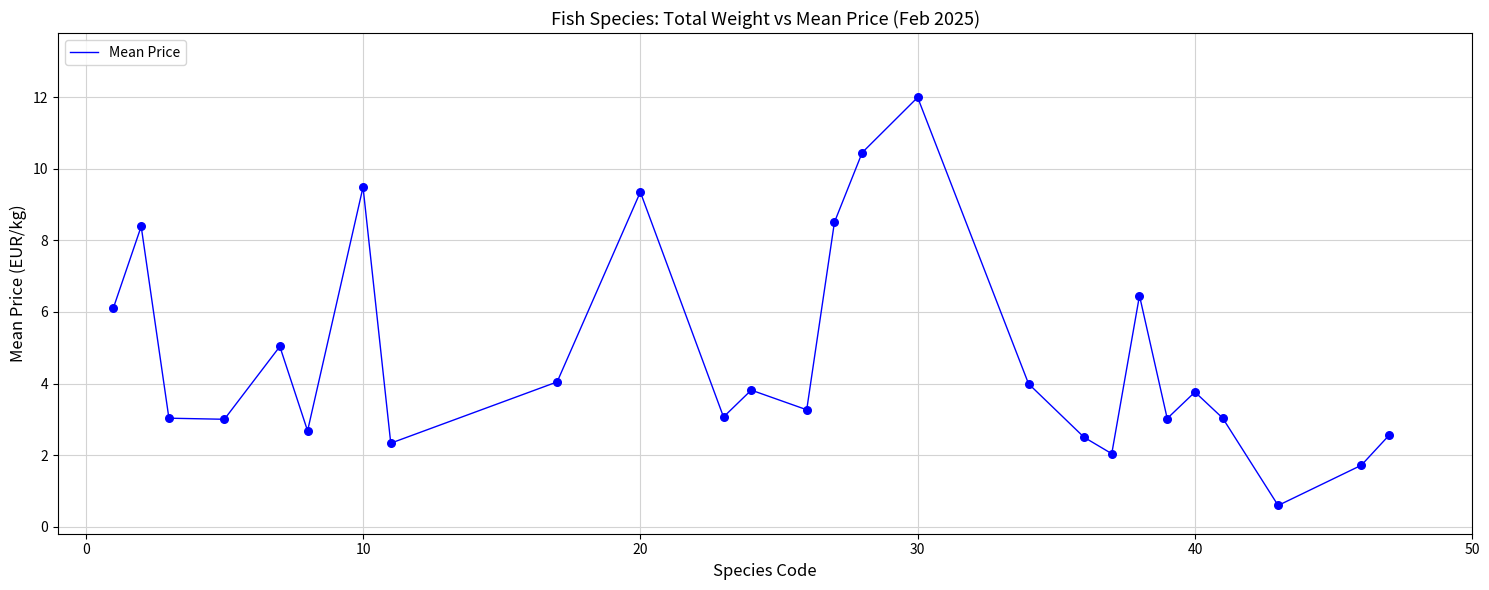

What is the smallest value displayed?

0.6